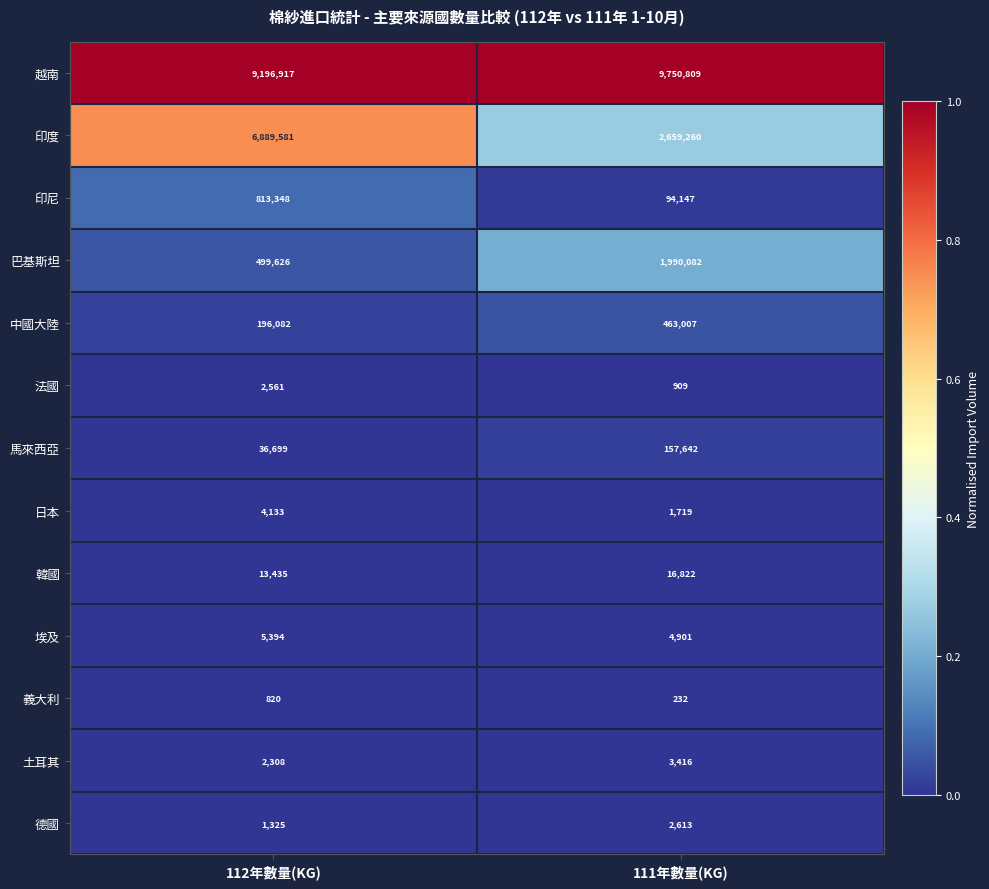

Rank the series by their maximum value, from highest to lowest.

越南, 印度, 巴基斯坦, 印尼, 中國大陸, 馬來西亞, 韓國, 埃及, 日本, 土耳其, 德國, 法國, 義大利